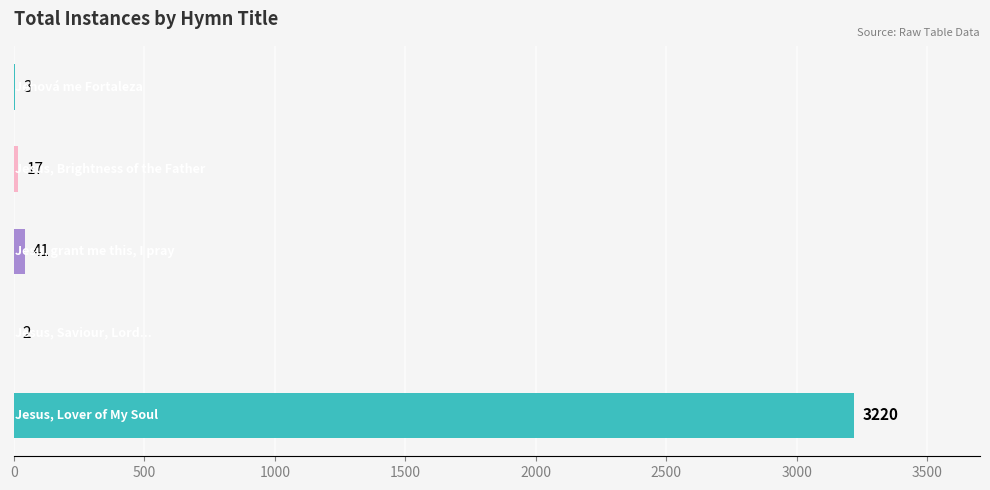

Are the bars grouped side by side (vs. stacked)?

No